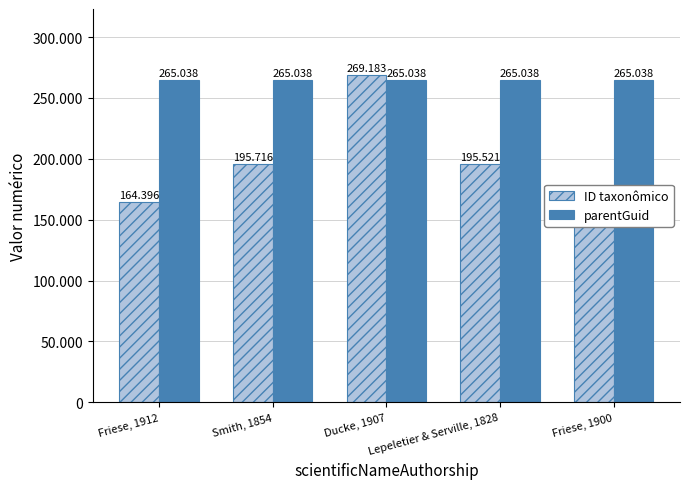

Does the chart contain stacked bars?

No